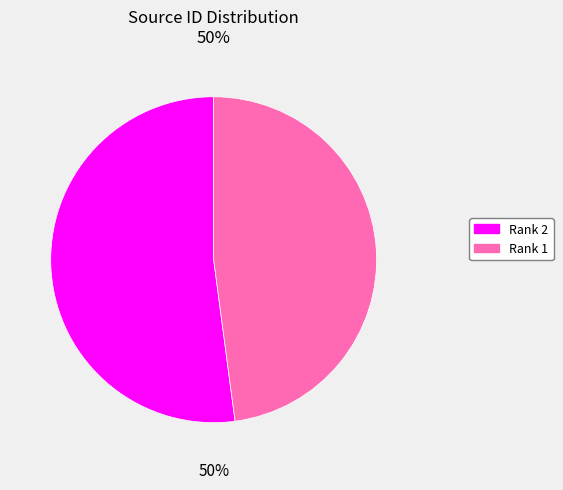

How much of the chart is everything except Rank 2?

47.9%